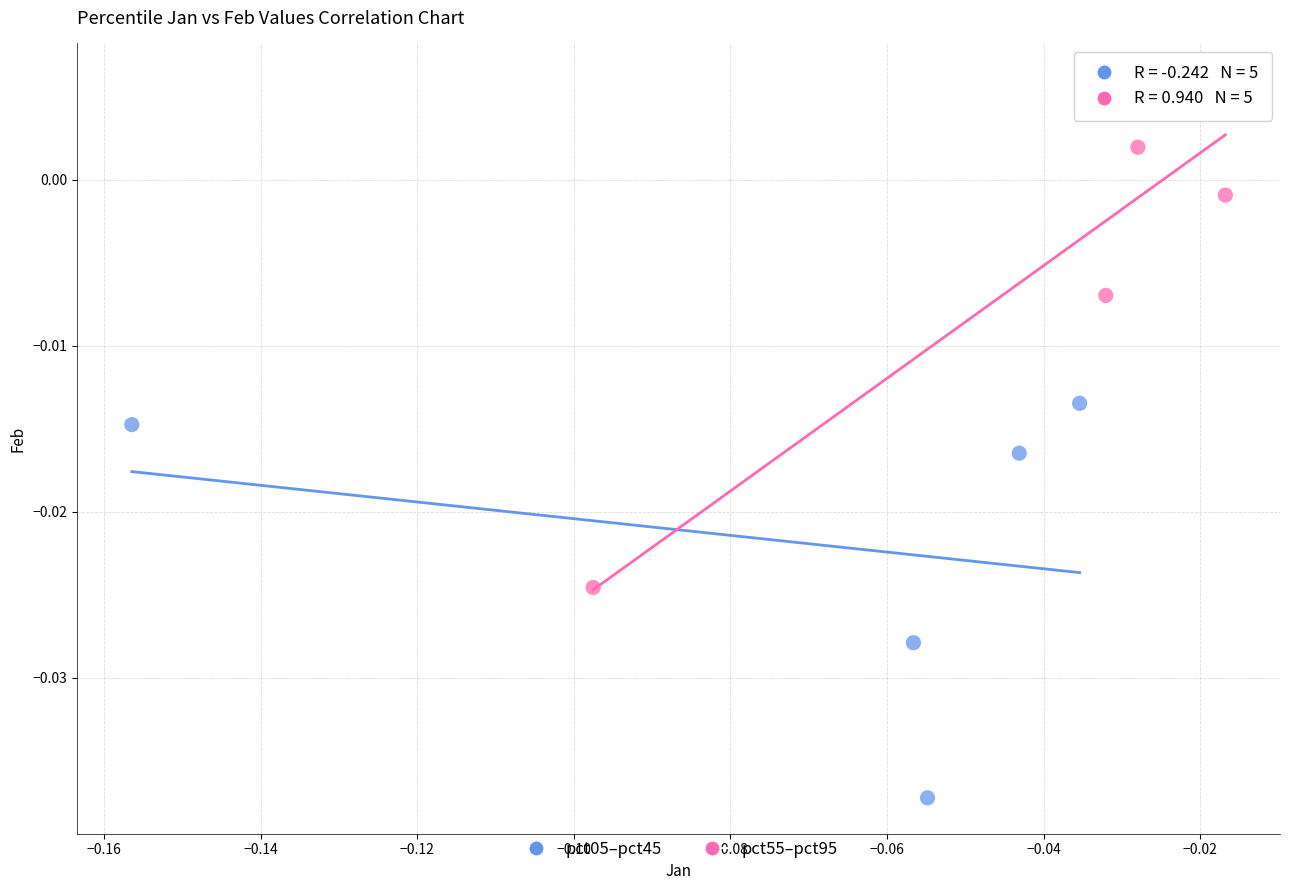

Which series reaches the maximum Y coordinate?

pct55–pct95